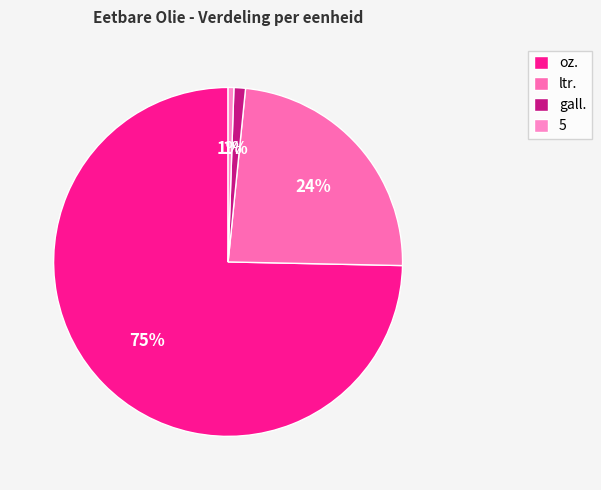

Count the number of slices in the pie.

4